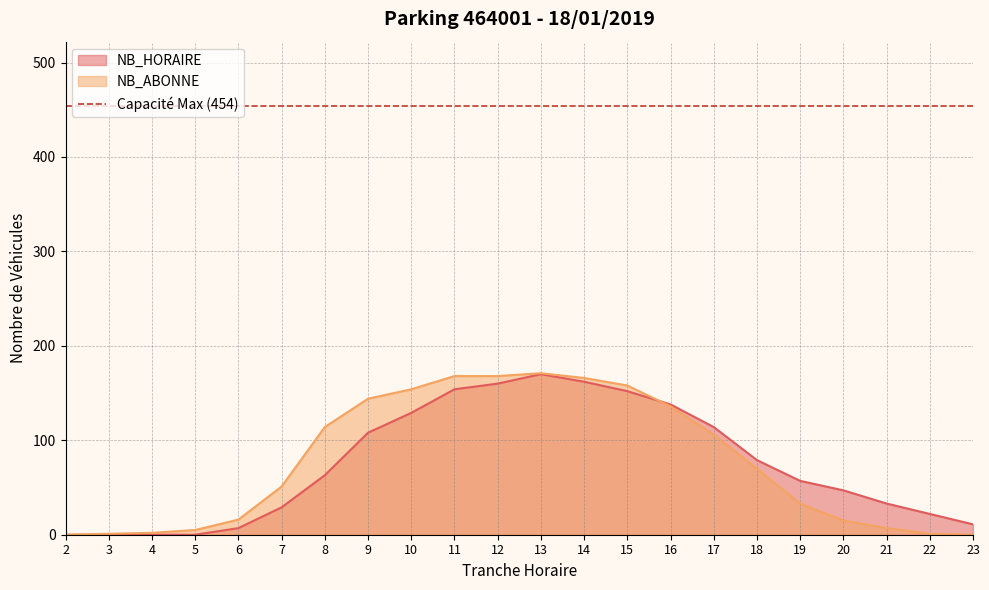

Rank the categories by NB_ABONNE value from highest to lowest.

13, 11, 12, 14, 15, 10, 9, 16, 8, 17, 18, 7, 19, 6, 20, 21, 5, 4, 3, 22, 2, 23